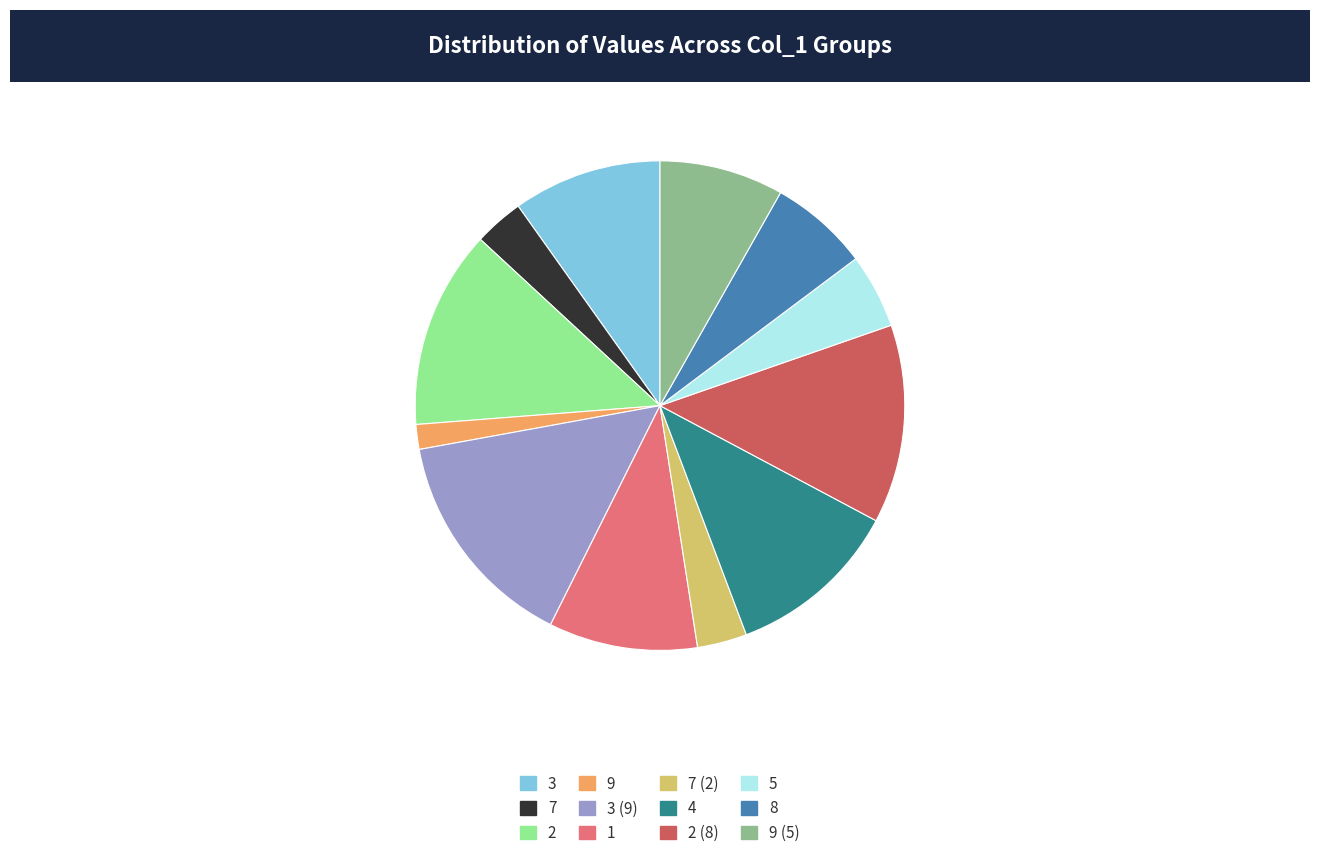

Is it true that 9 is 7% of the pie?

False